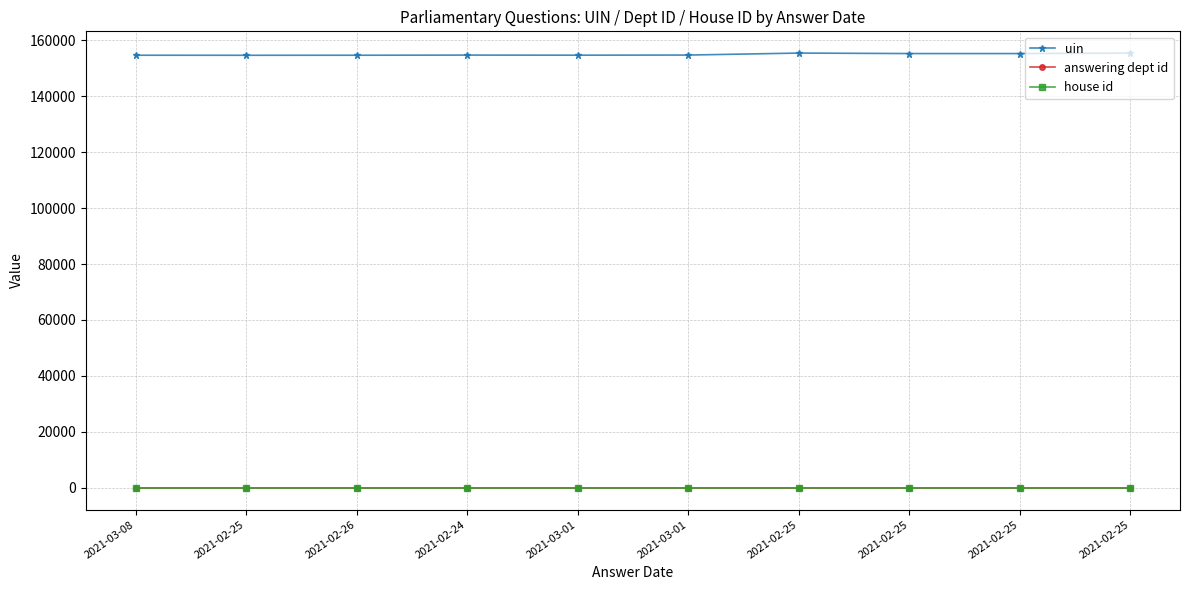

What are all the series names shown in the legend?

uin, answering dept id, house id